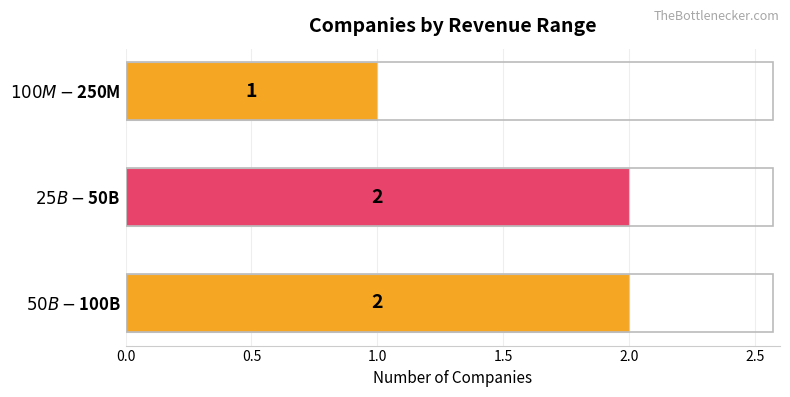

Reading bottom to top, what are all the values shown in this chart?

2	2	1